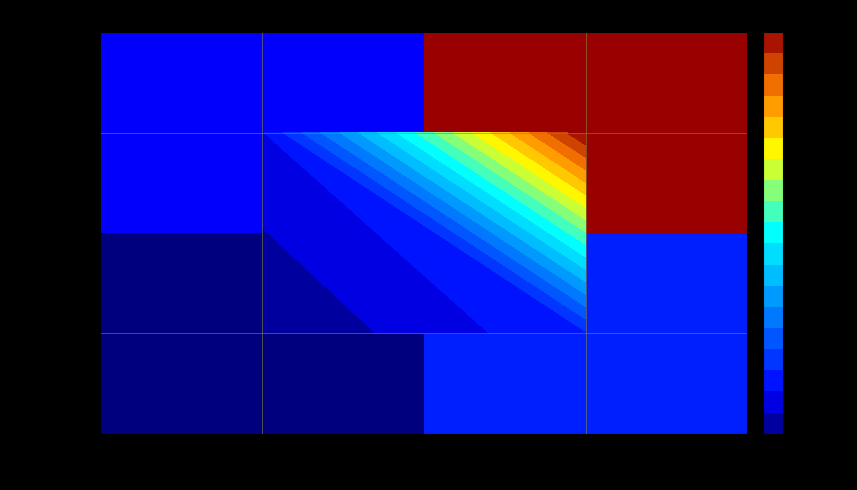

How many categories are shown in the chart?

2